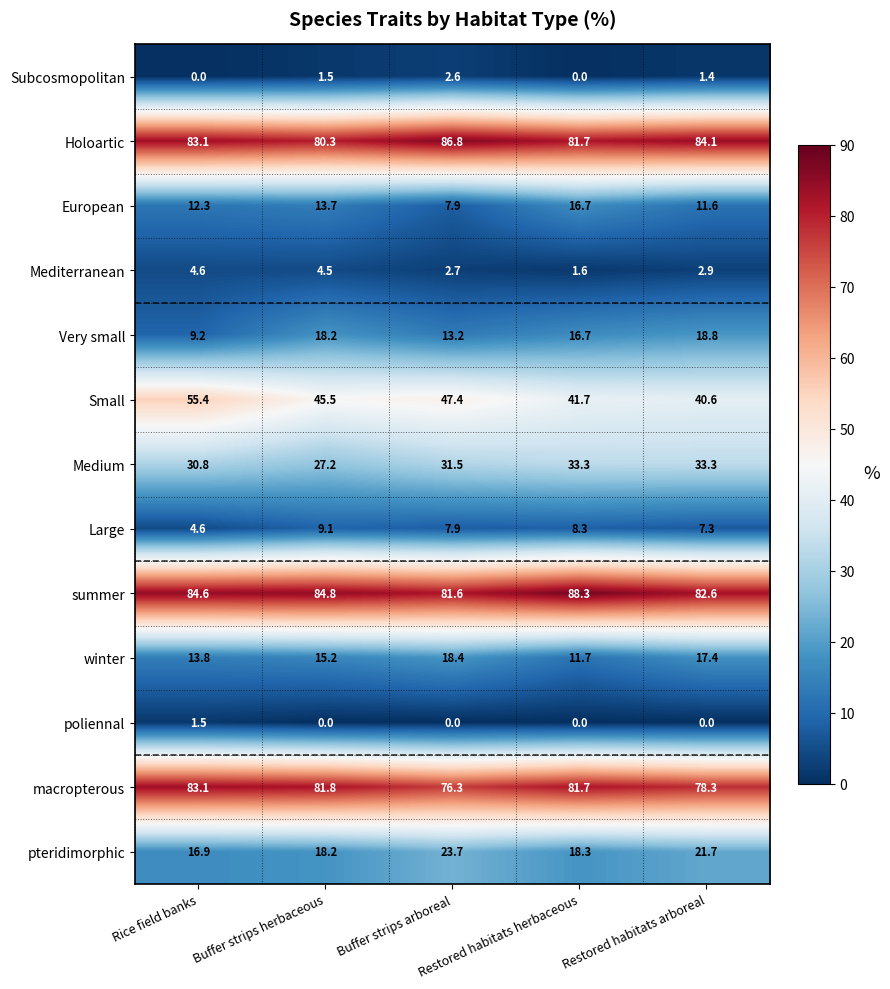

How many data points in Very small are less than 16?

2